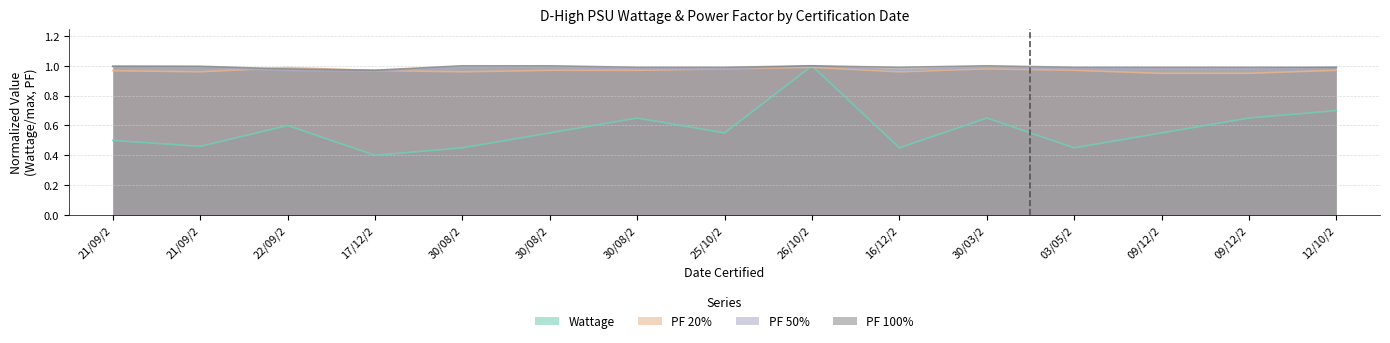

What is the maximum value for PF 50%?

1.0